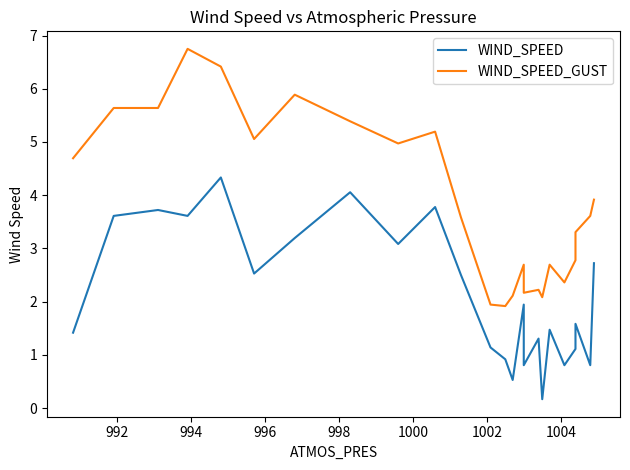

True or false: WIND_SPEED_GUST has a value of 3.3 at 12.

False